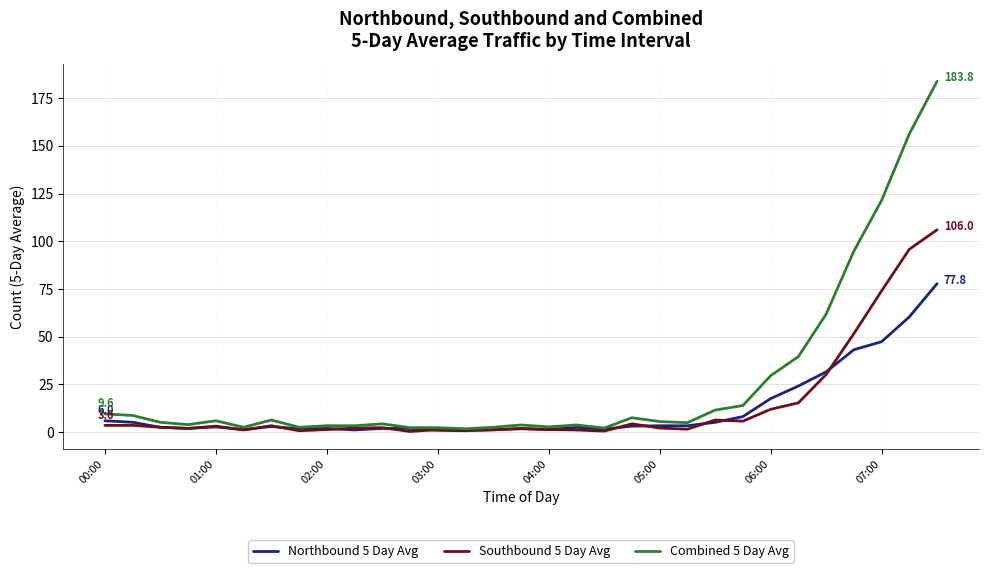

Rank the series by their maximum value, from lowest to highest.

Northbound 5 Day Avg, Southbound 5 Day Avg, Combined 5 Day Avg